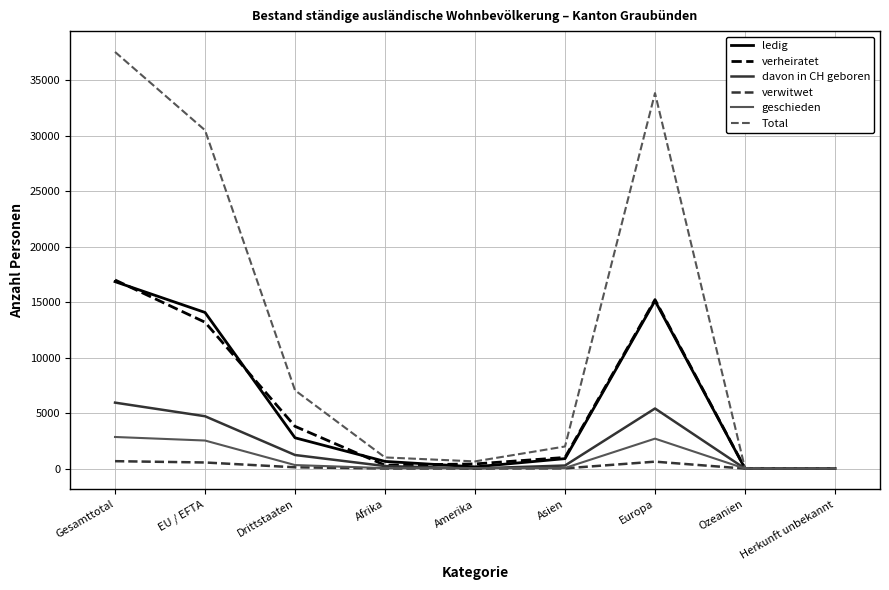

How many values in the verwitwet series are below 23?

4